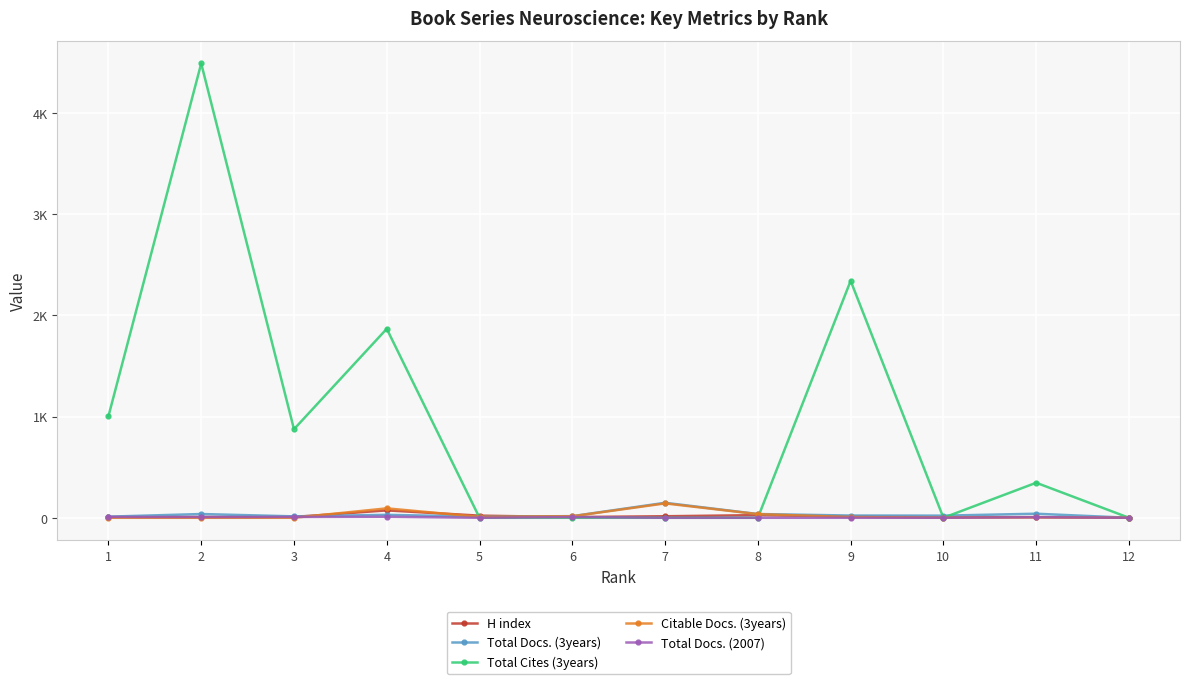

What is the difference between the maximum and second lowest values in the Total Docs. (2007) series?

10